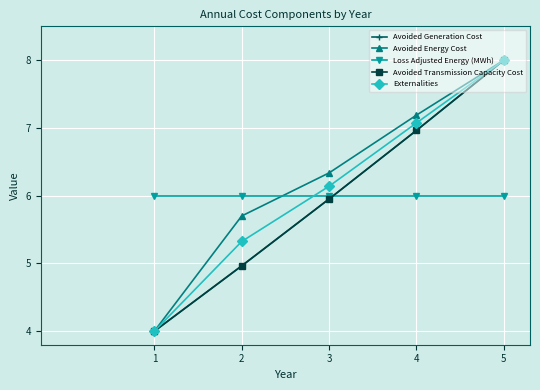

What is the value of the Externalities point at the 1st from the left?

4.0